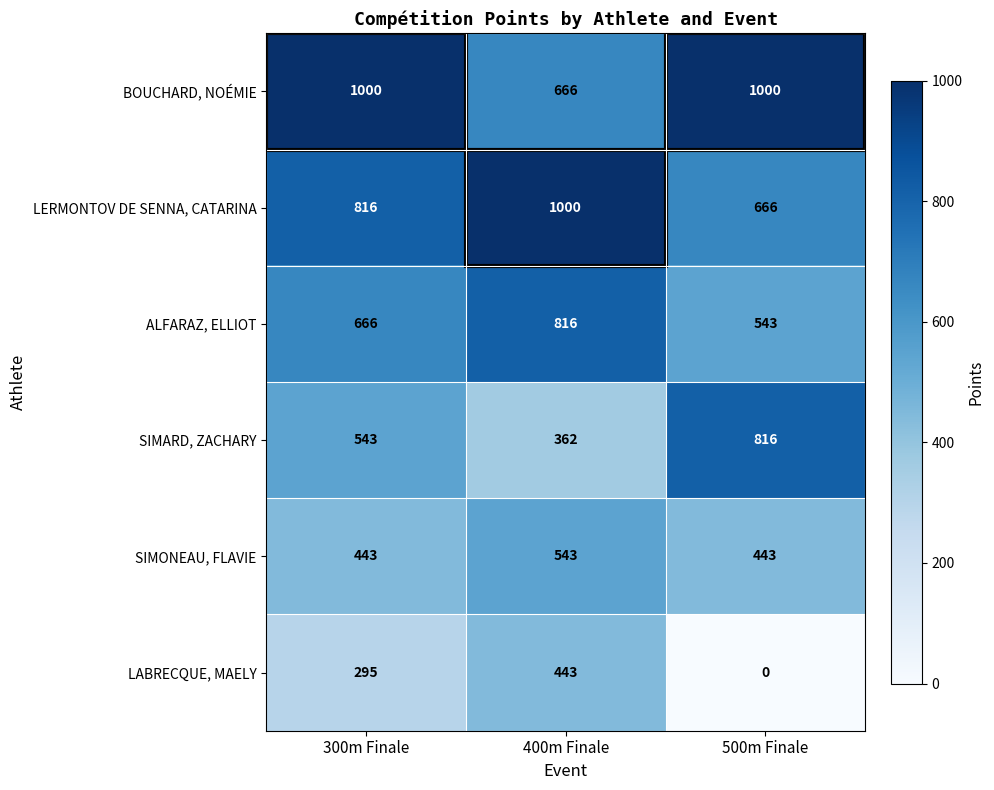

List the labels in order of LERMONTOV DE SENNA, CATARINA value, largest first.

400m Finale, 300m Finale, 500m Finale